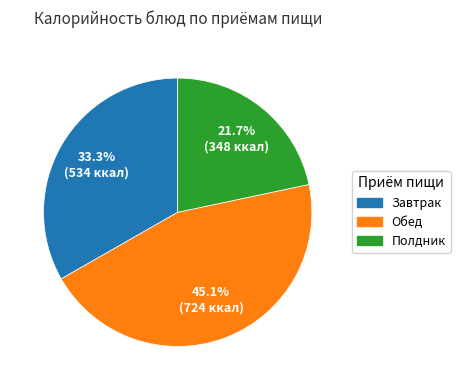

To the nearest percent, what is the difference between the largest and smallest slice percentages?

23%